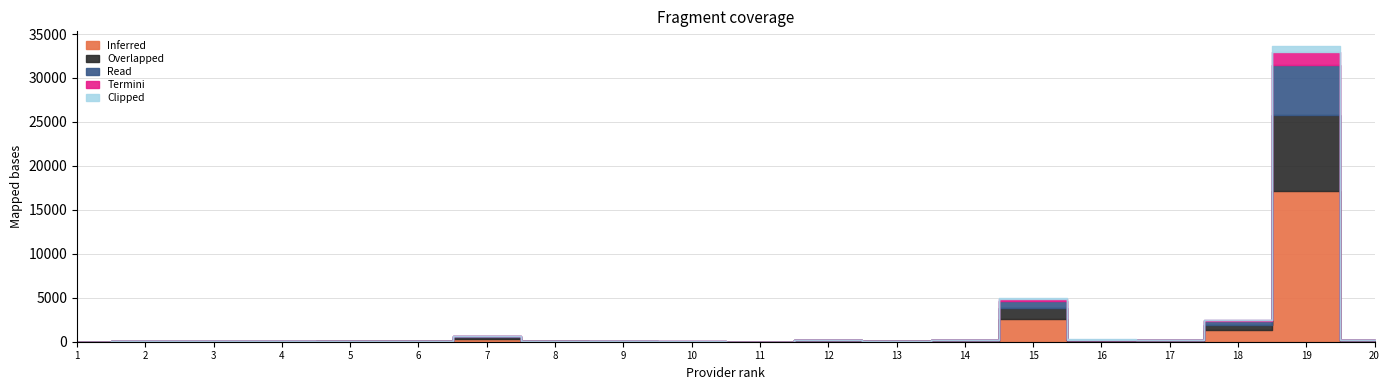

Which series has the widest spread of values?

Inferred